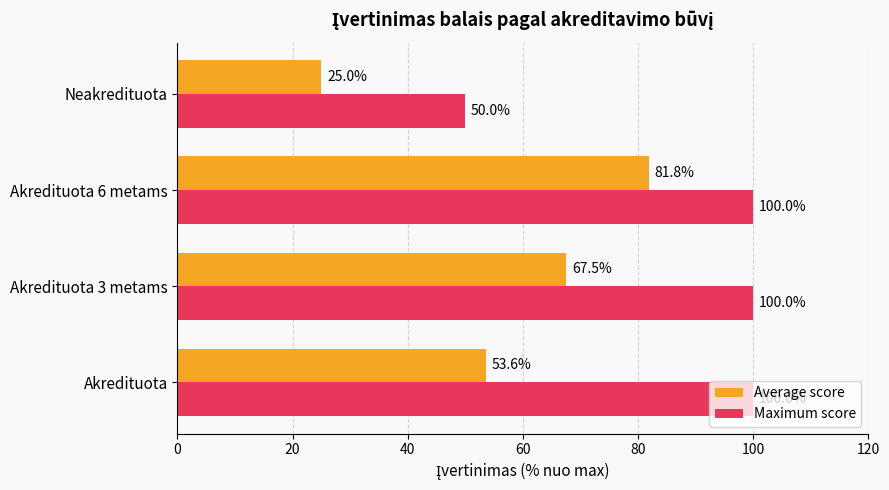

Which series has the largest range (max minus min)?

Average score